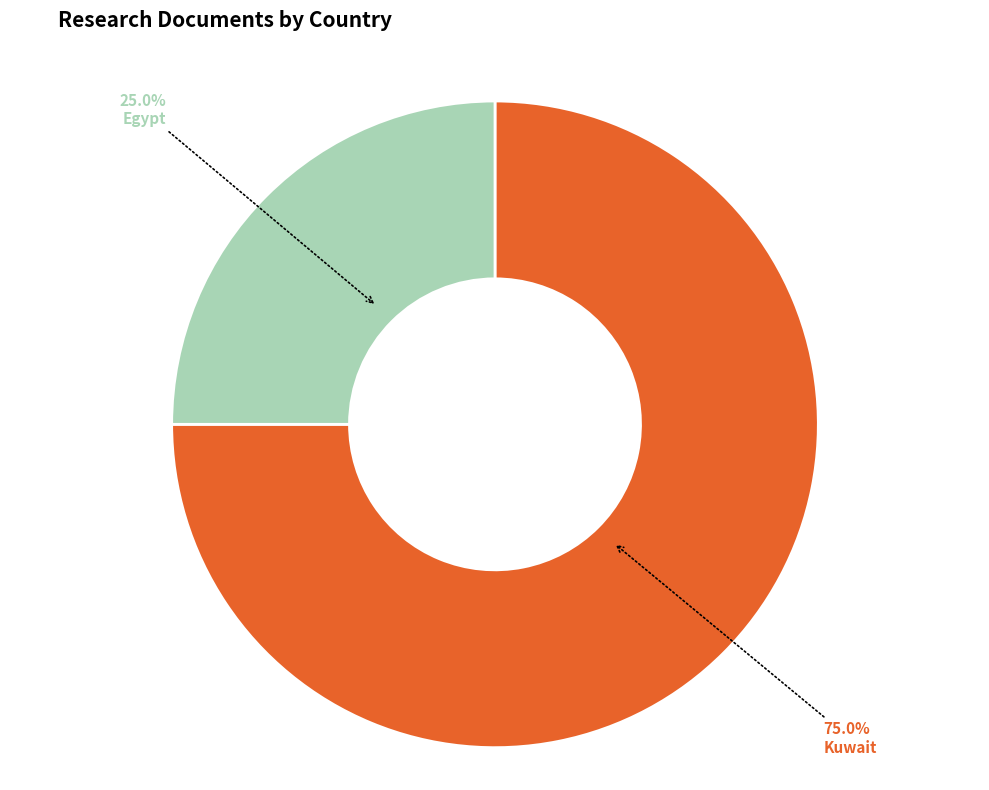

Which slice is the largest?

Kuwait